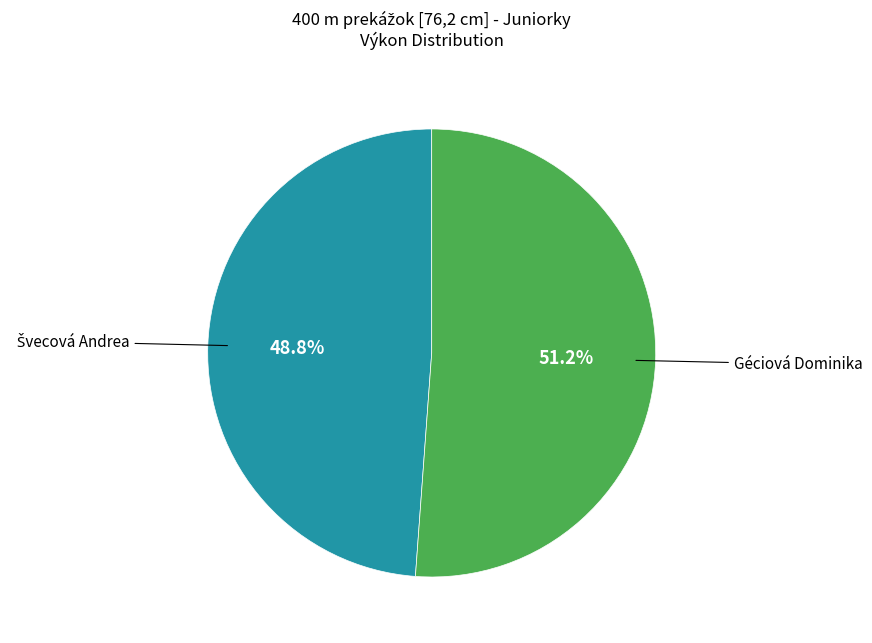

Which category has the biggest portion of the pie?

Géciová Dominika